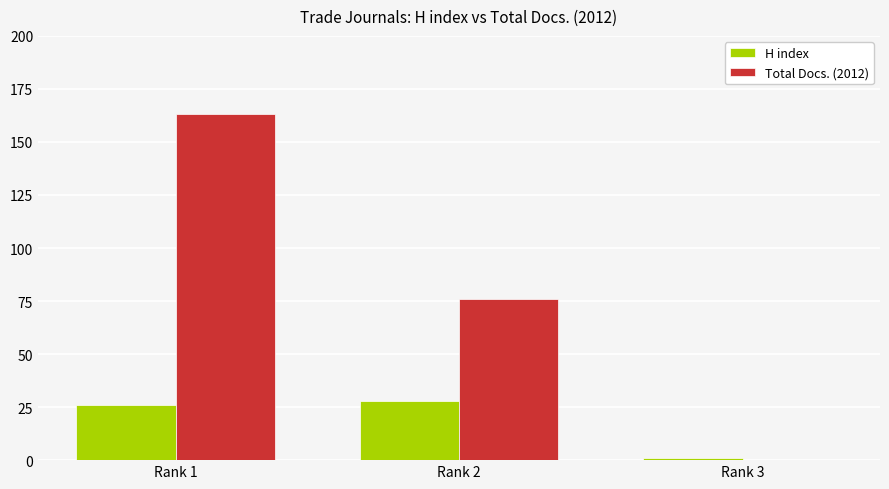

How many categories are shown in the chart?

3